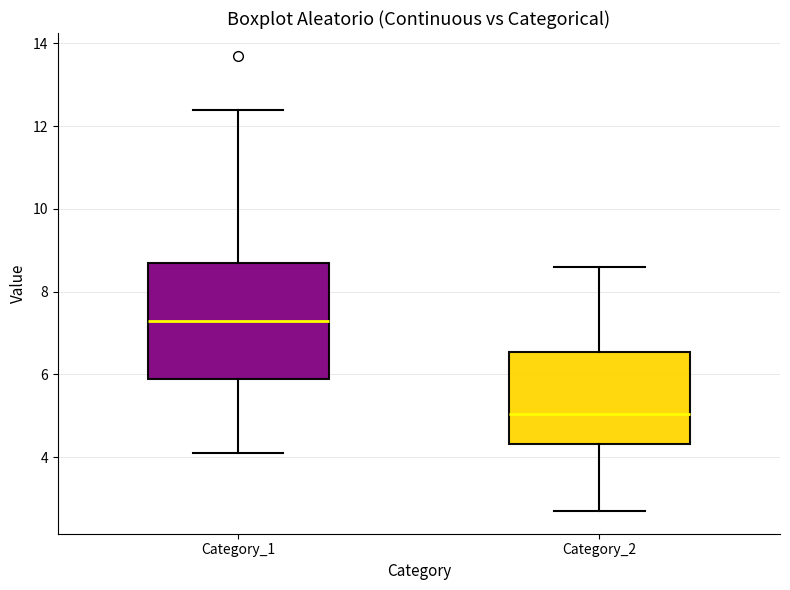

Which box's median line is the highest?

Category_1